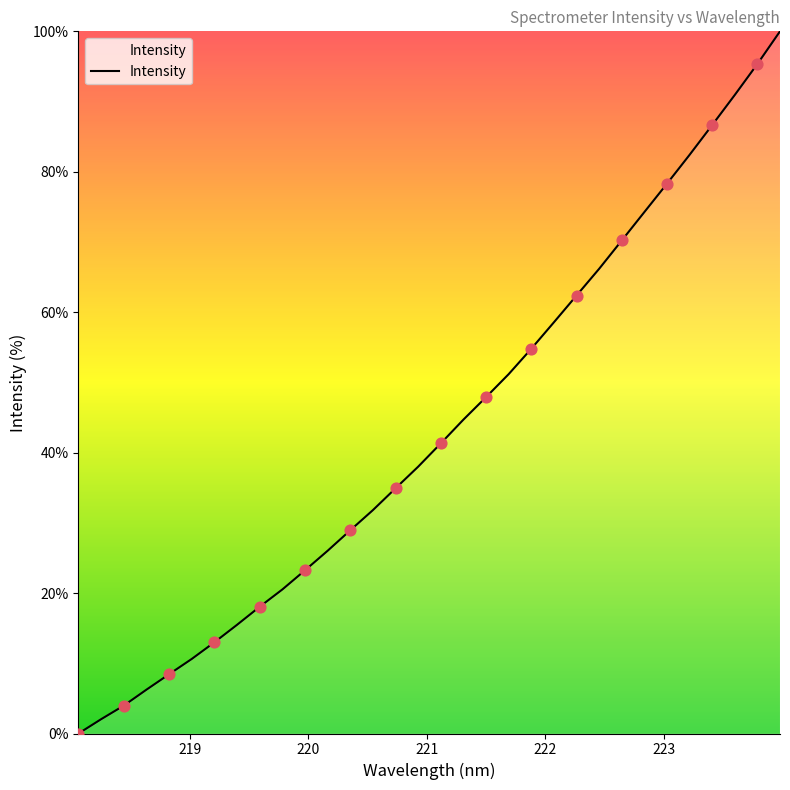

What is the maximum value shown in the chart?

100.0